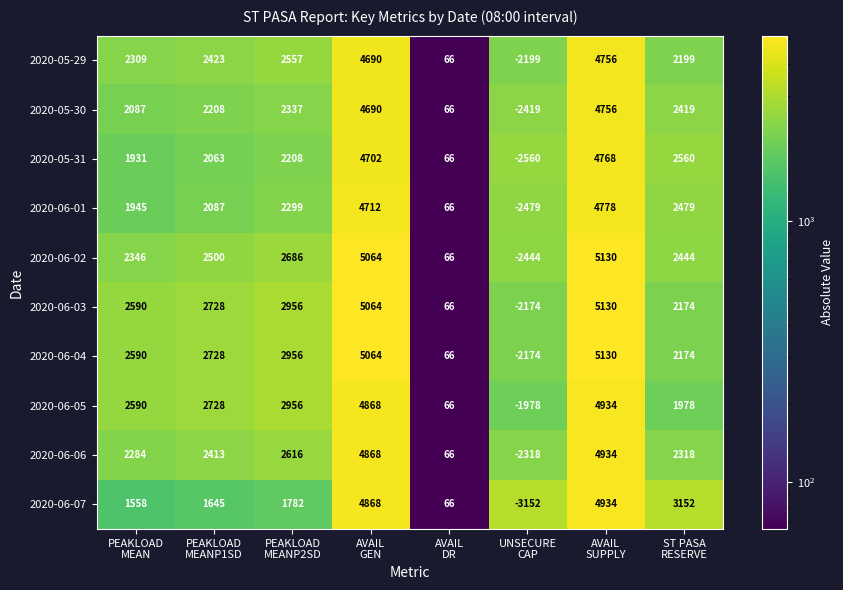

What is the spread (max minus min) of values at UNSECURE
CAP?

1174